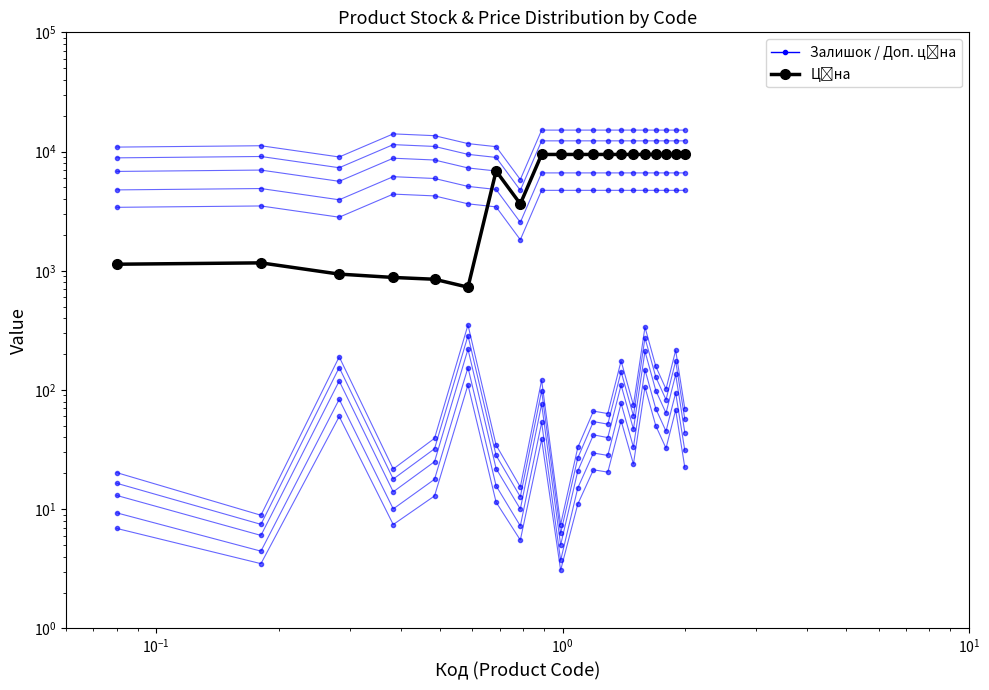

What is the label of the 9th point from the right?

11